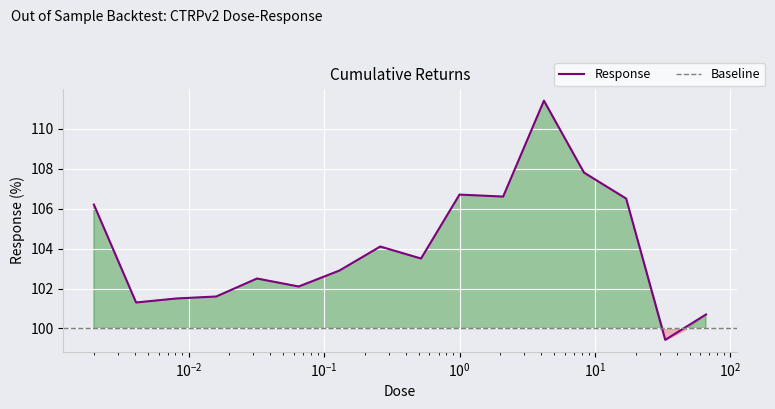

Reading left to right, what are all the values shown in this chart?

106.2	101.3	101.5	101.6	102.5	102.1	102.9	104.1	103.5	106.7	106.6	111.4	107.8	106.5	99.4	100.7